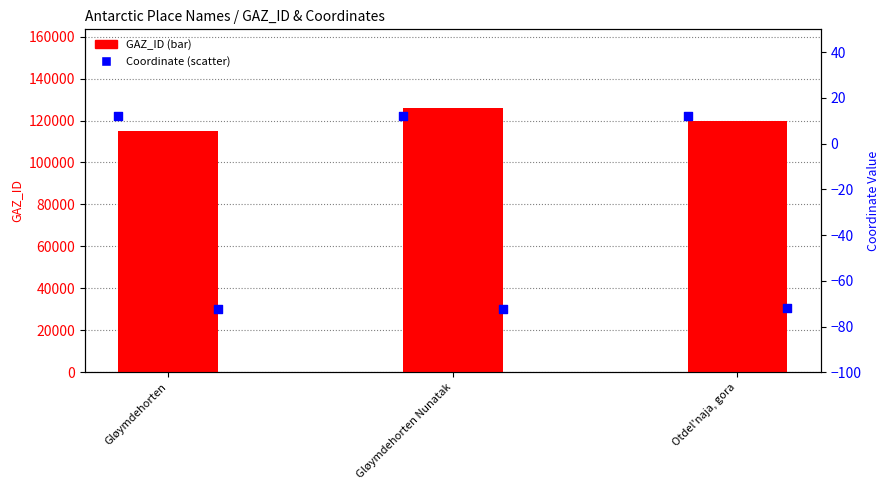

Is the value of GAZ_ID at Gløymdehorten Nunatak greater than the value of LATITUDE at Gløymdehorten Nunatak?

Yes